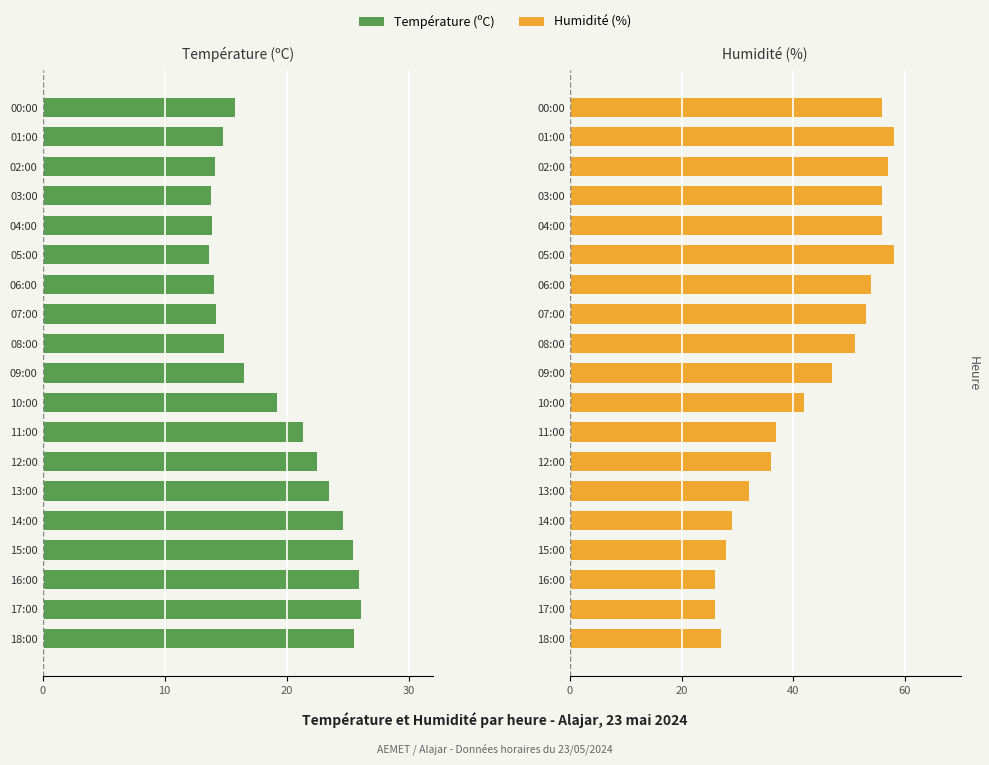

Between 10:00 and 08:00, which series saw the biggest shift?

Humidité (%)